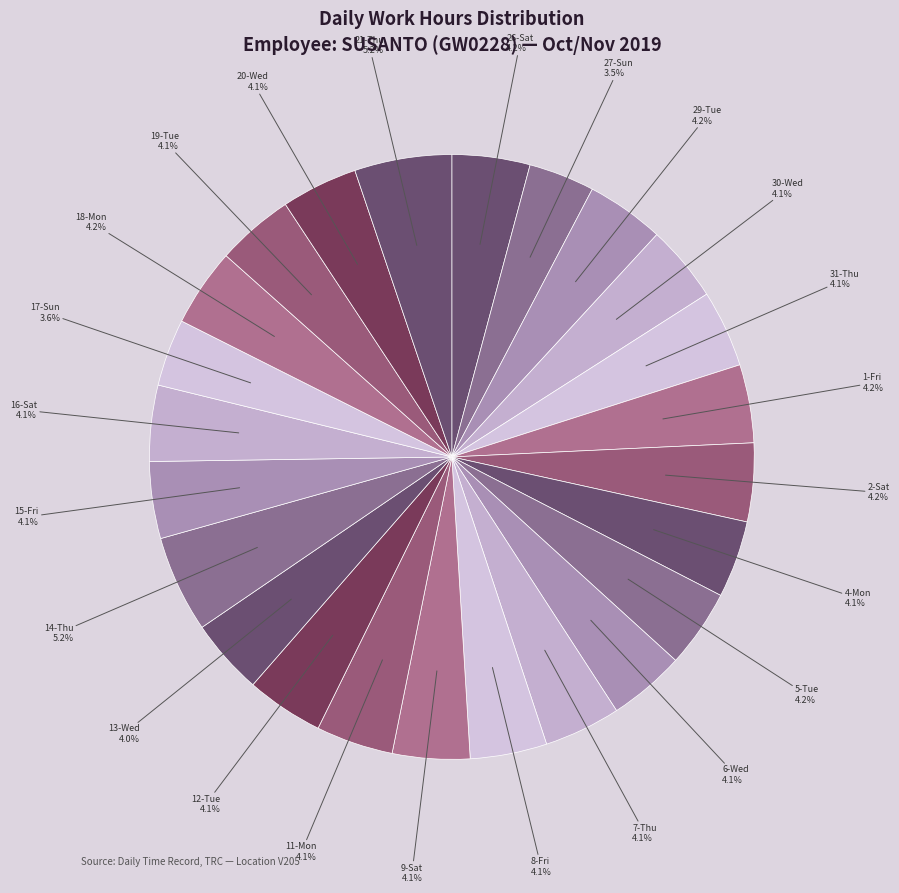

Is it true that 11-Mon is 4% of the pie?

True